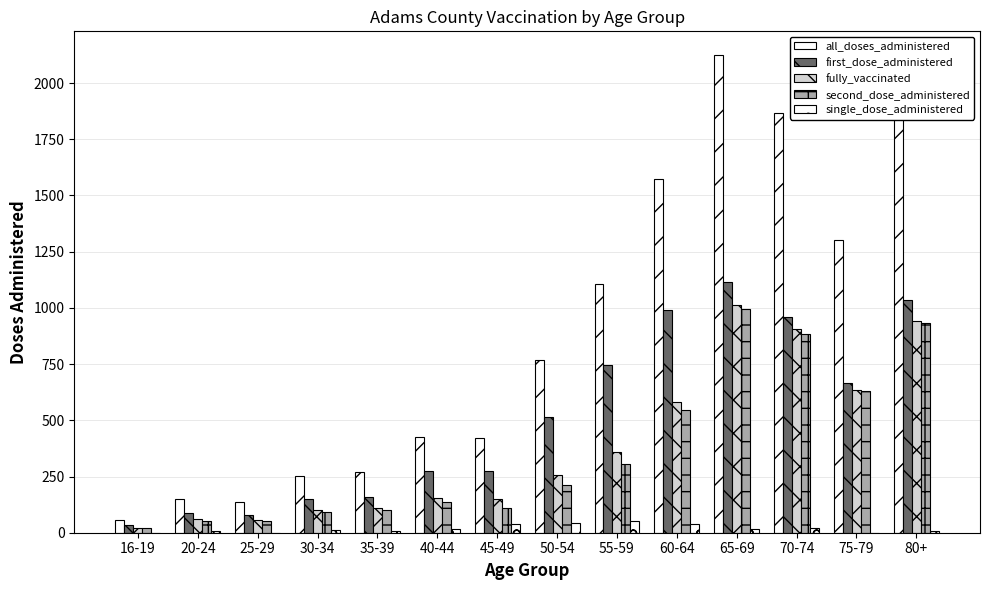

Are the bars horizontal?

No